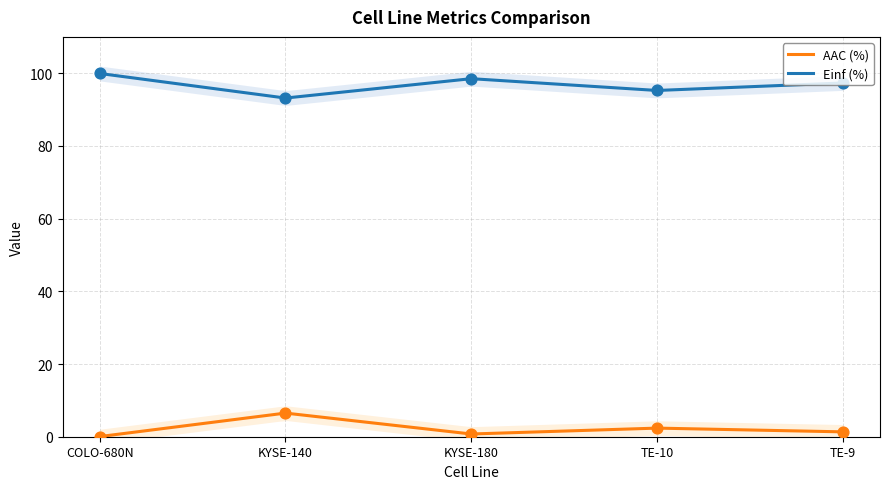

What is the total value across all series at COLO-680N?

100.0